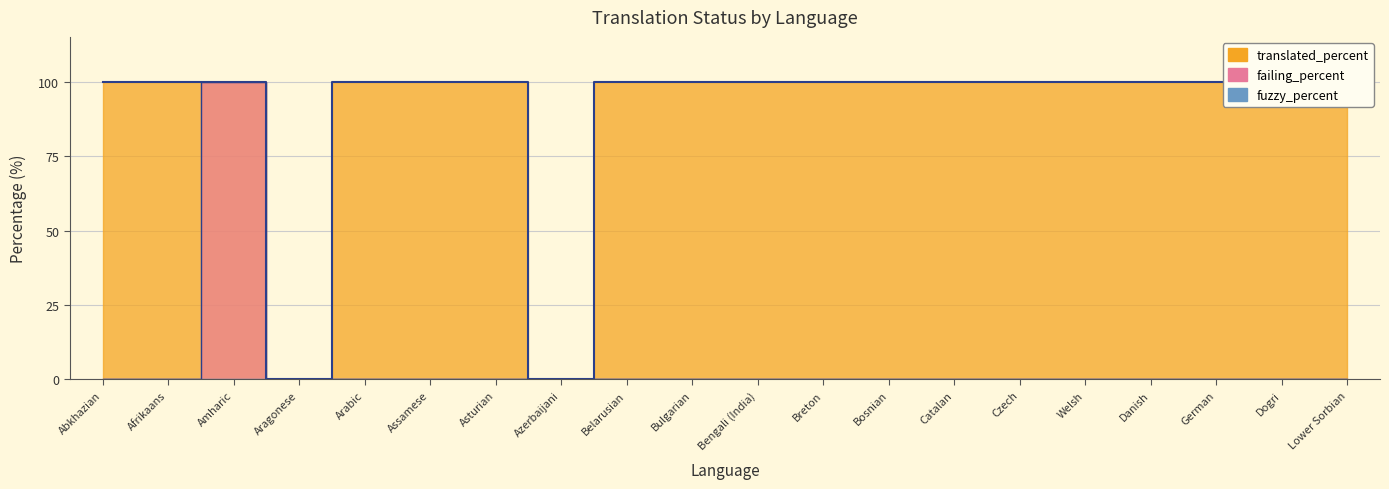

What is the total value across all series at Bosnian?

100